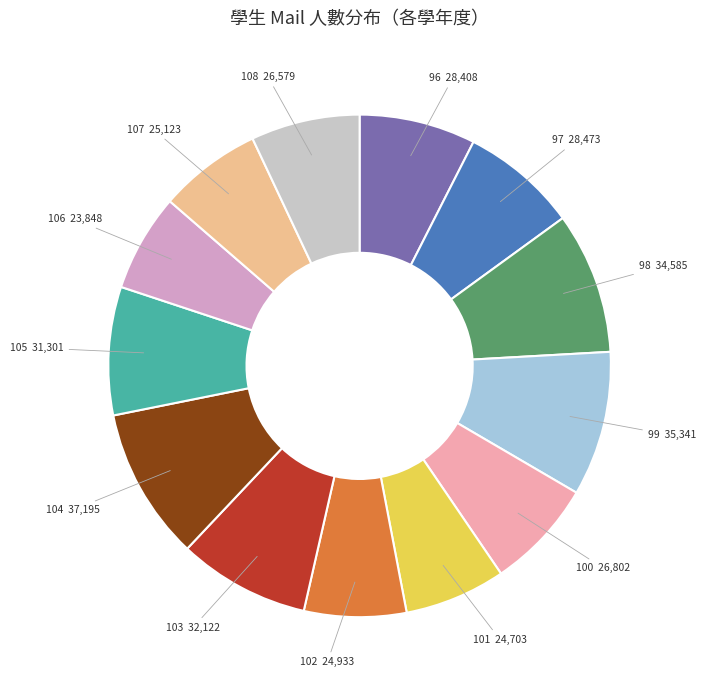

Is there any slice that represents more than half of the pie?

No